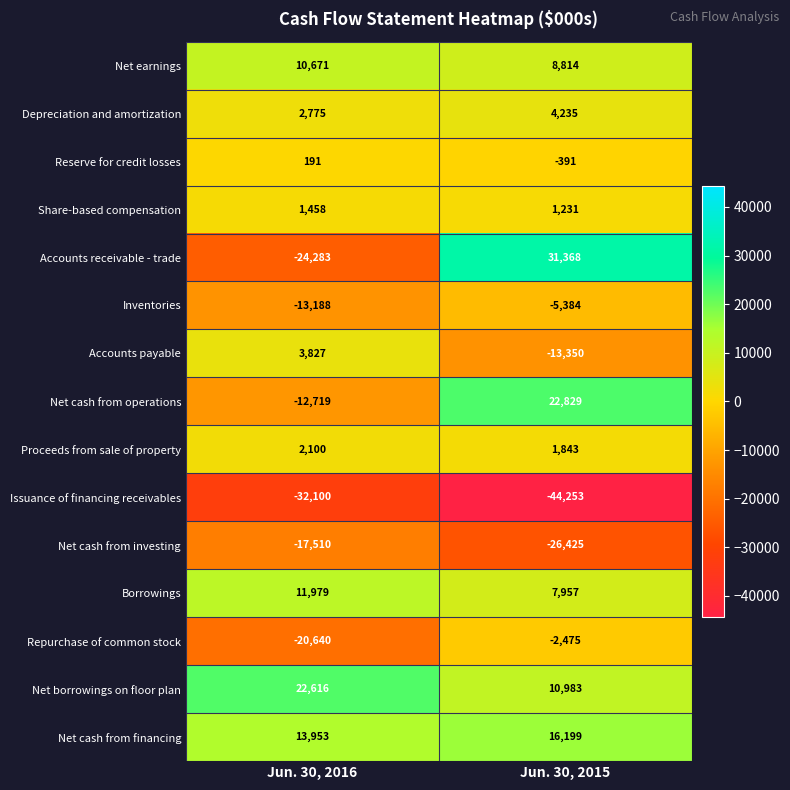

What value does the Depreciation and amortization series have at Jun. 30, 2015?

4235